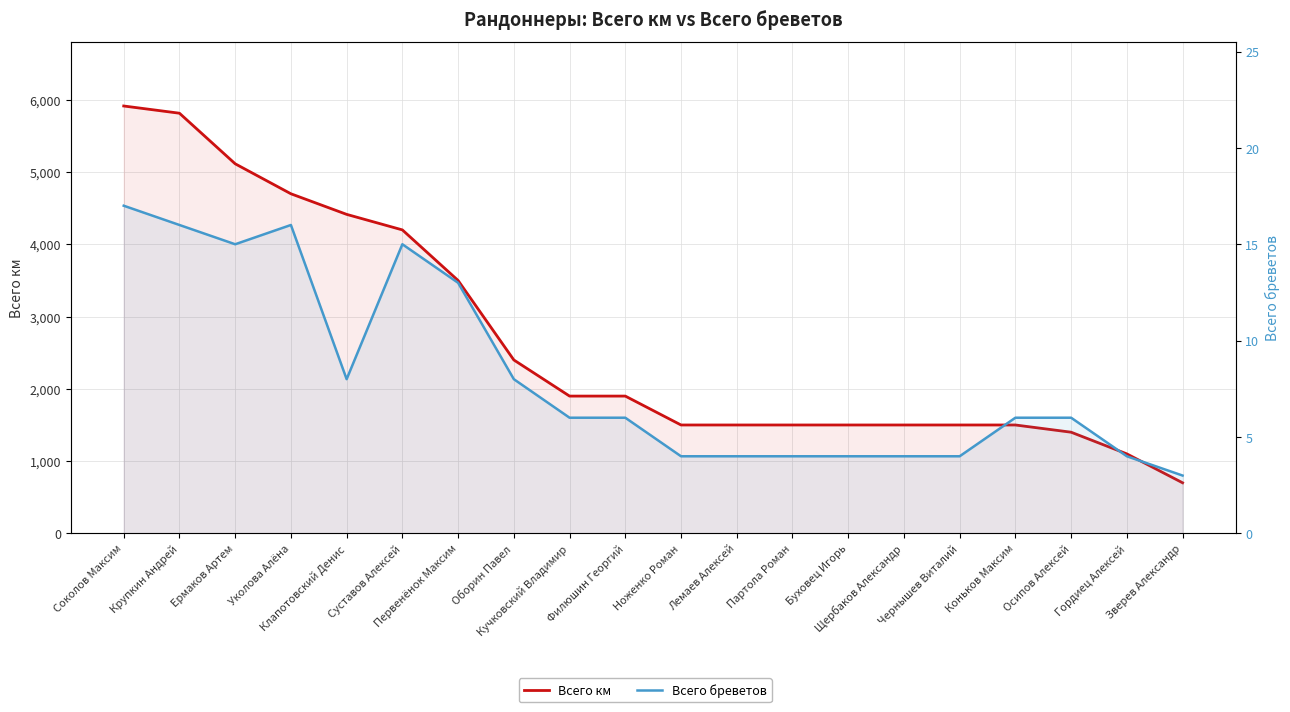

Rank the series by their maximum value, from highest to lowest.

Всего км, Всего бреветов